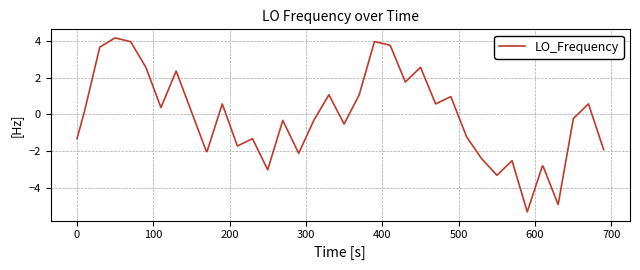

What is the maximum value shown in the chart?

4.2